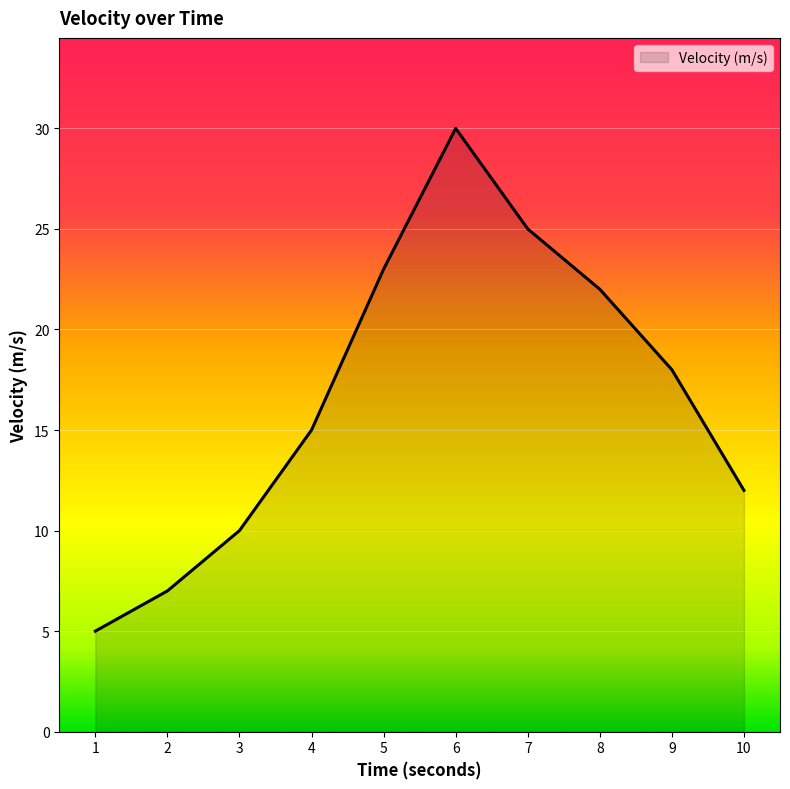

The value at 3 is 10. True or false?

True